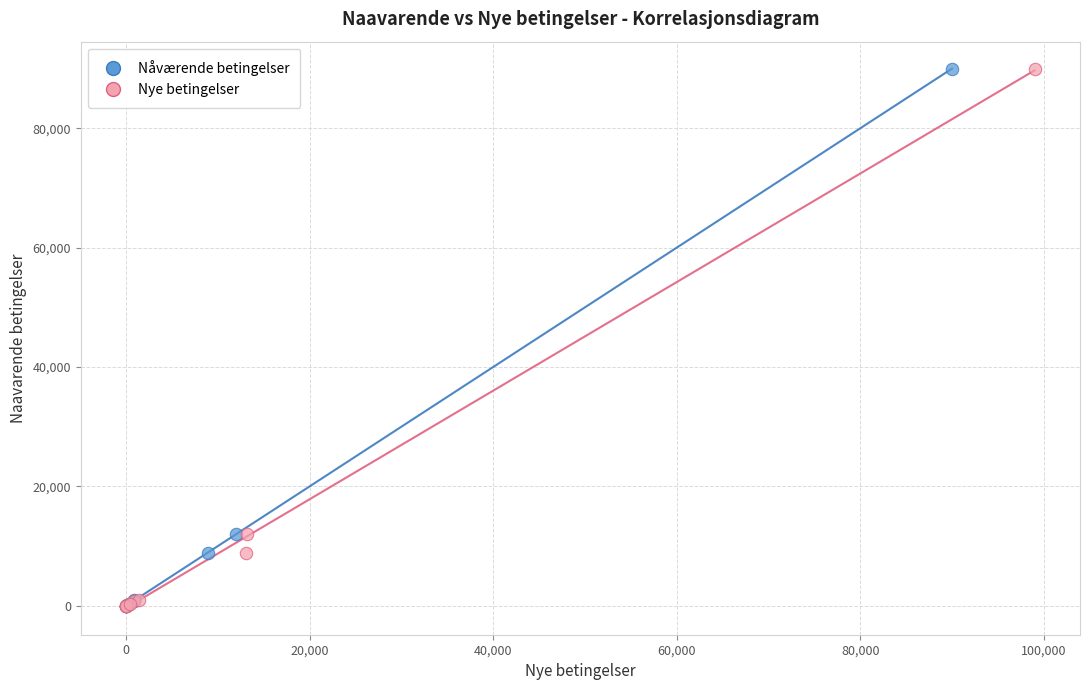

What are all the series names shown in the legend?

Nåværende betingelser, Nye betingelser